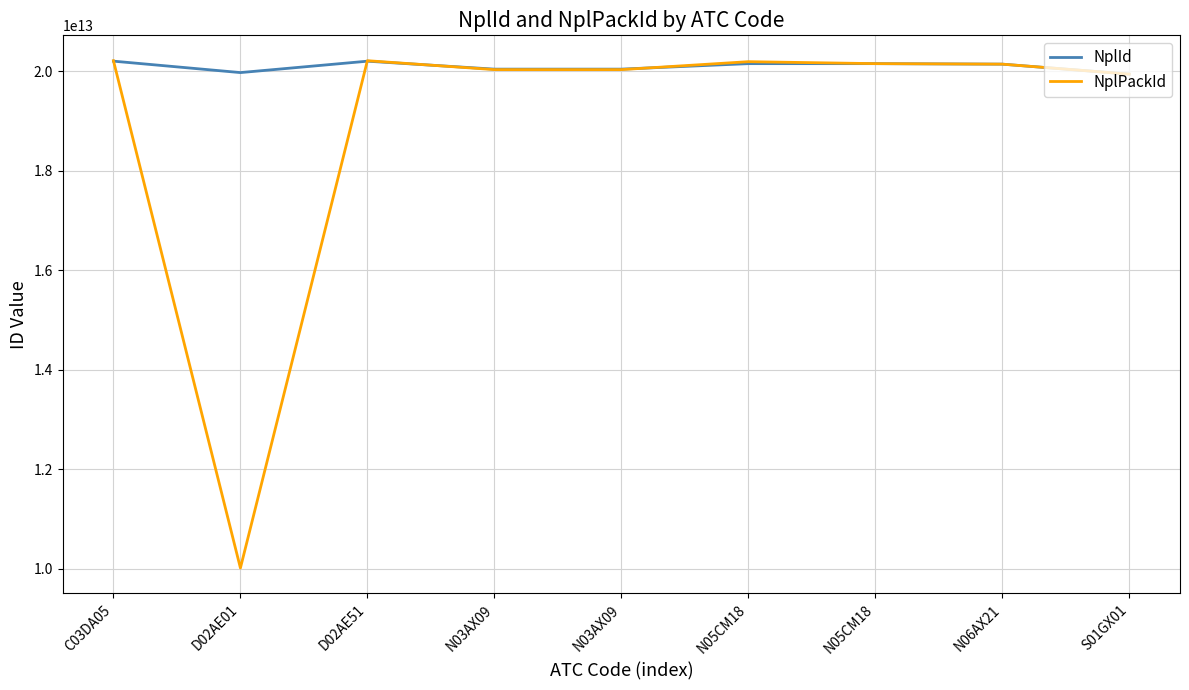

What is the label of the 6th point from the left?

N05CM18